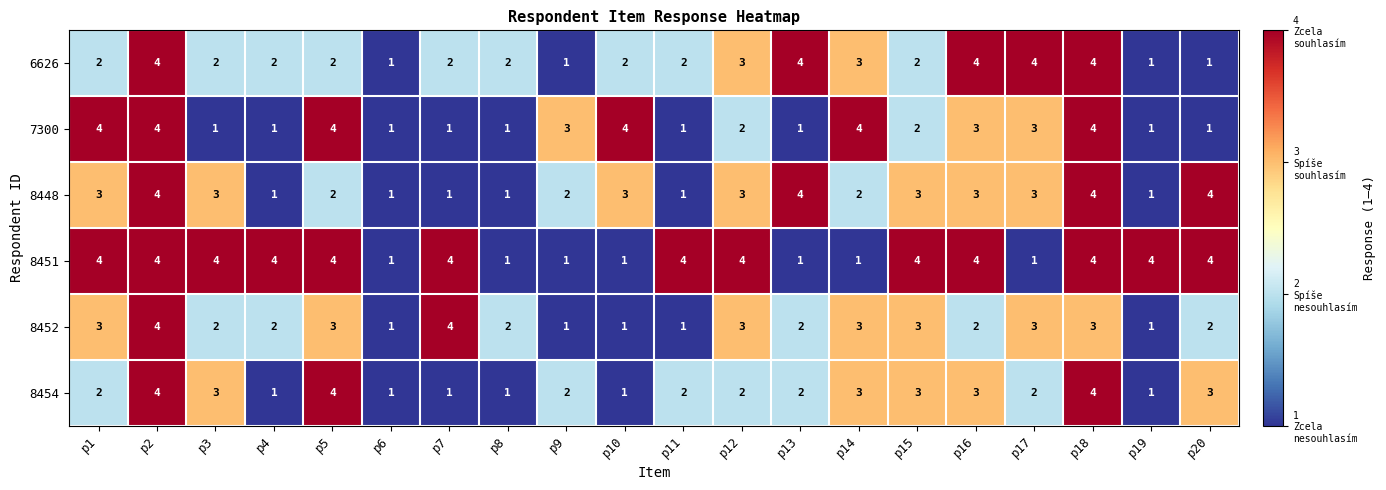

True or false: 8452 has a value of 5 at p12.

False